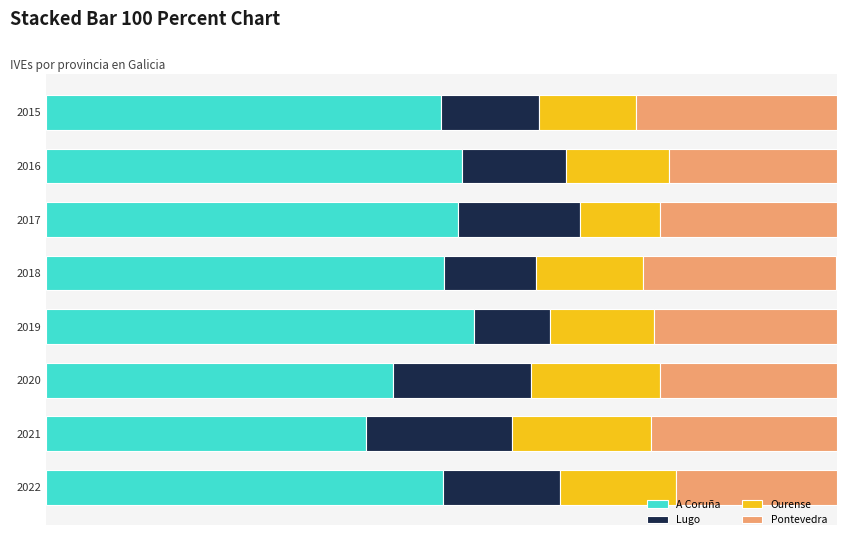

What is the average value of the A Coruña series?

49.2